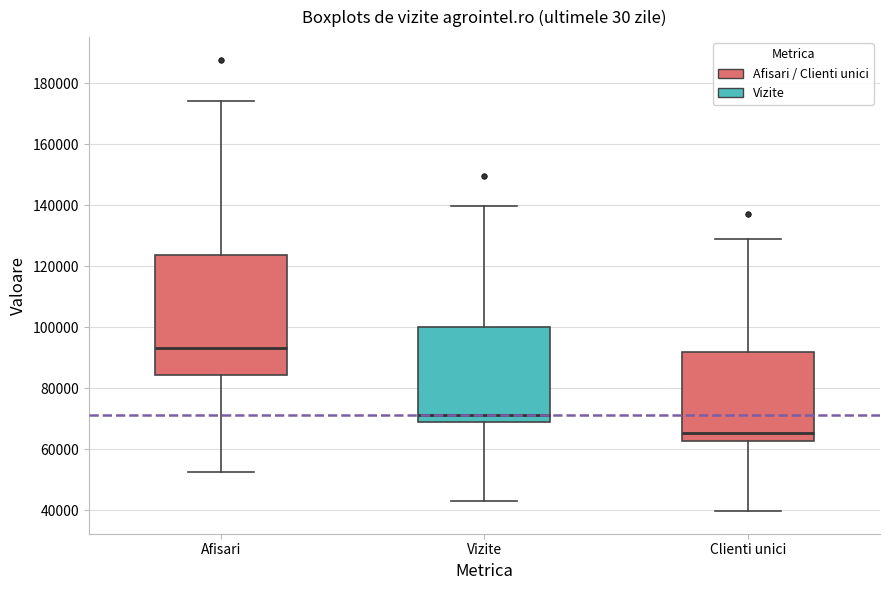

Reading left to right, read every box against the y-axis: the position of its median line, the range the box covers, and the ends of its whiskers. The values are not printed on the chart, so give them approximately, as read against the axis.

Afisari: median 94000, box 84000 to 124000, whiskers 52000 to 174000
Vizite: median 72000, box 68000 to 100000, whiskers 42000 to 140000
Clienti unici: median 66000, box 62000 to 92000, whiskers 40000 to 128000